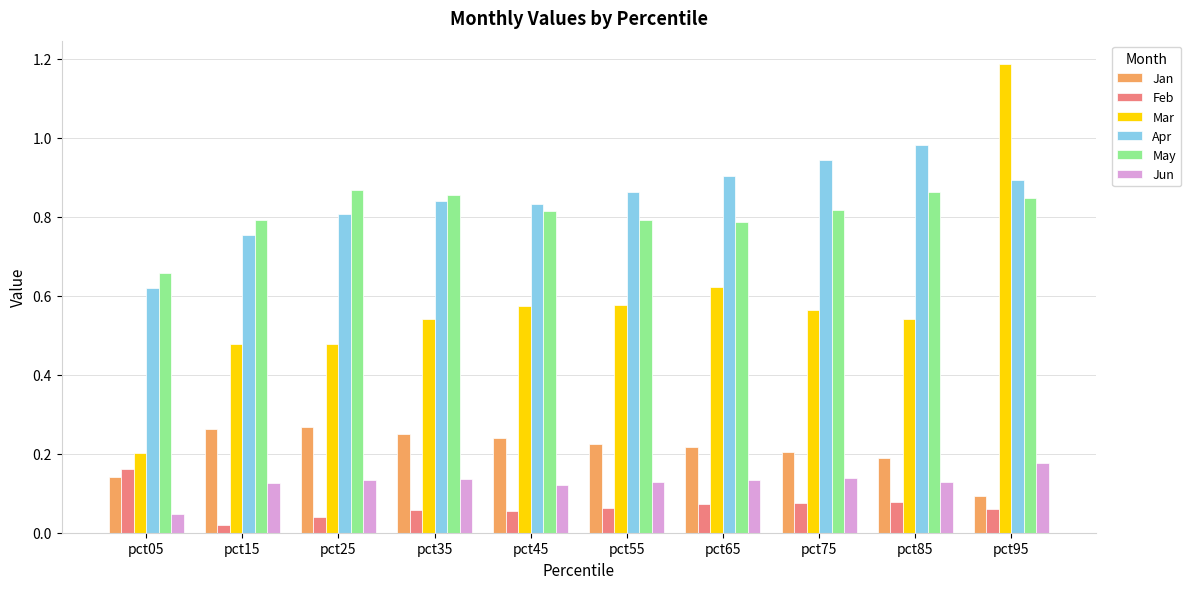

Which series has the largest range (max minus min)?

Mar